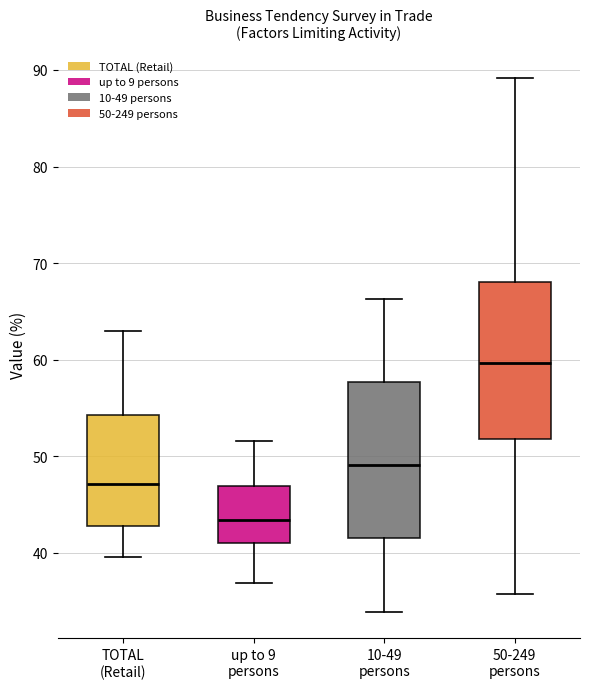

Which box's median line is the highest?

50-249 persons